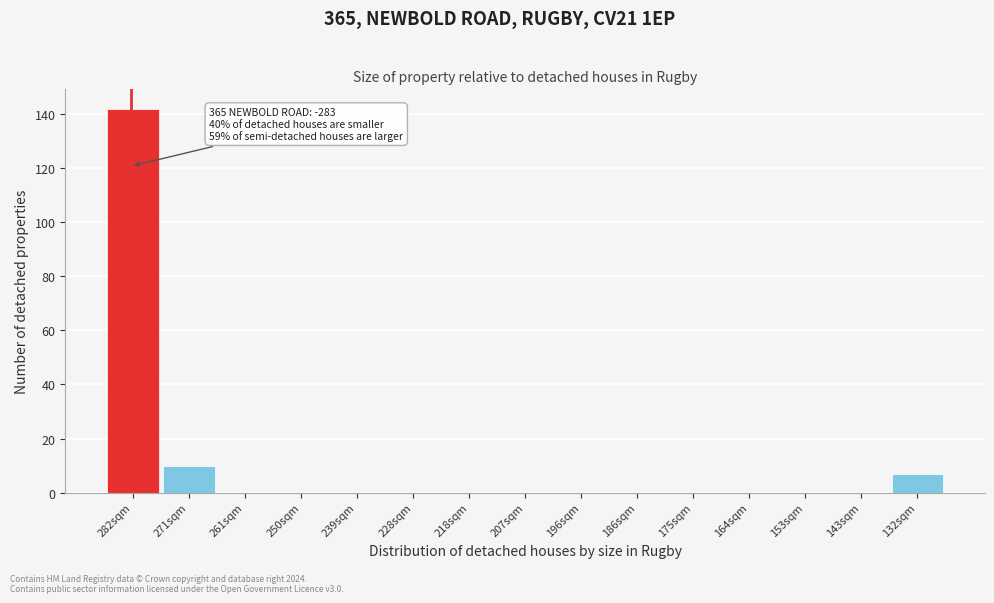

Reading left to right, transcribe all the data shown in this chart.

282sqm=142	271sqm=10	261sqm=0	250sqm=0	239sqm=0	228sqm=0	218sqm=0	207sqm=0	196sqm=0	186sqm=0	175sqm=0	164sqm=0	153sqm=0	143sqm=0	132sqm=7